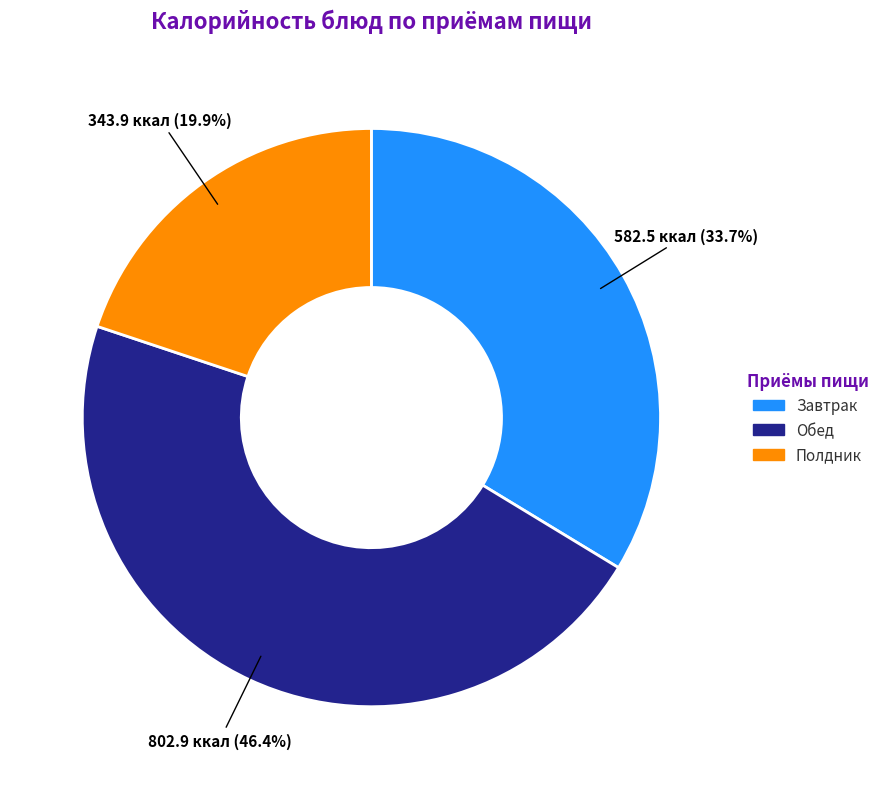

Does any single category account for the majority?

No